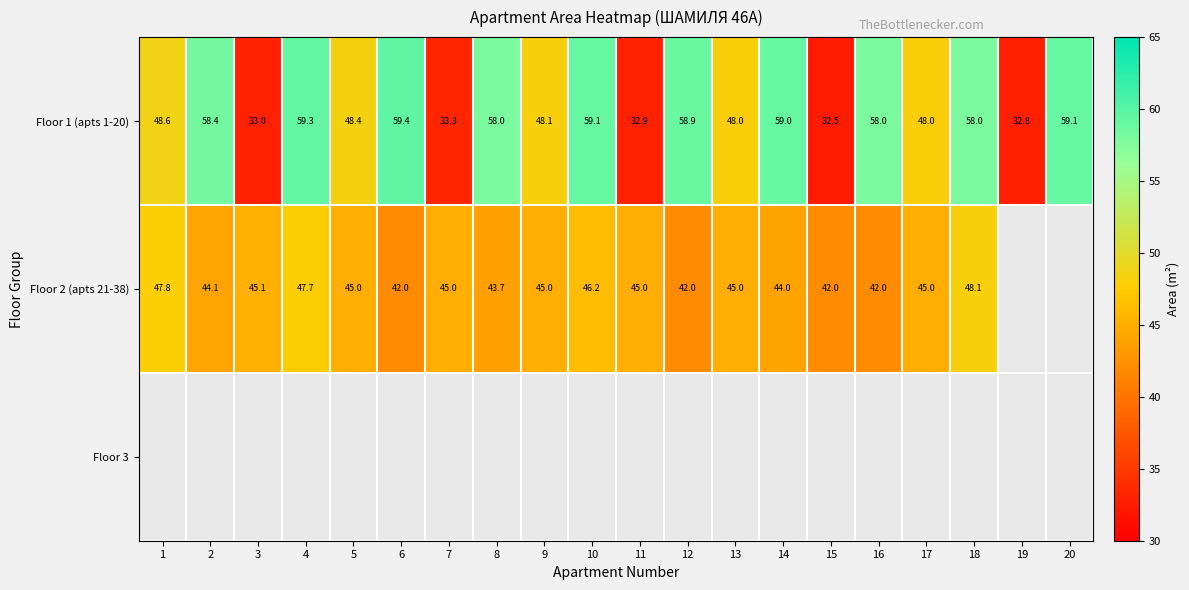

True or false: Floor 2 (apts 21-38) has a value of 63.6 at 17.

False